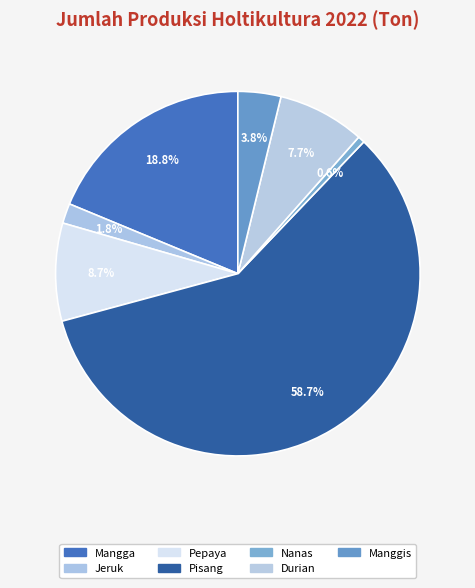

What percentage is the Pepaya slice, to the nearest percent?

9%